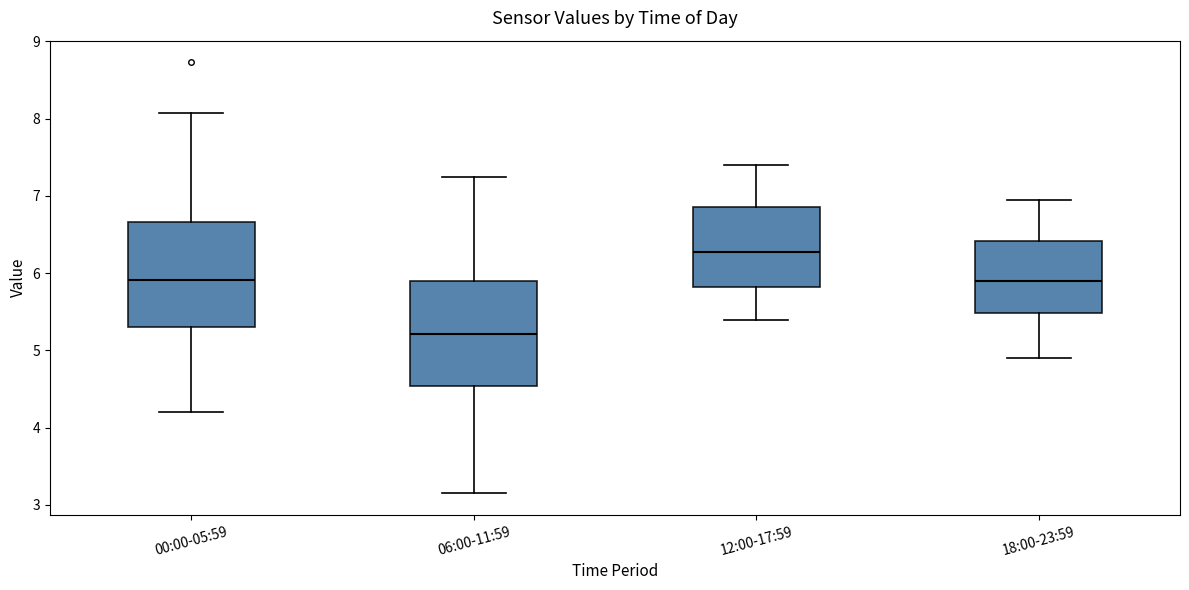

Reading left to right, read every box against the y-axis: the position of its median line, the range the box covers, and the ends of its whiskers. The values are not printed on the chart, so give them approximately, as read against the axis.

00:00-05:59: median 5.9, box 5.3 to 6.7, whiskers 4.2 to 8.1
06:00-11:59: median 5.2, box 4.5 to 5.9, whiskers 3.2 to 7.3
12:00-17:59: median 6.3, box 5.8 to 6.9, whiskers 5.4 to 7.4
18:00-23:59: median 5.9, box 5.5 to 6.4, whiskers 4.9 to 7.0